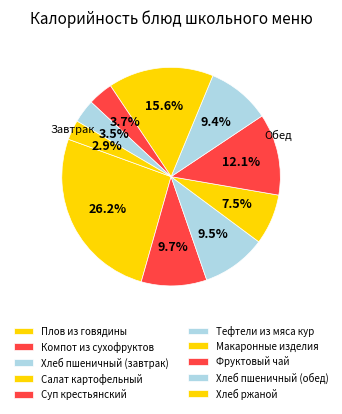

Is Тефтели из мяса кур the majority of the pie?

No